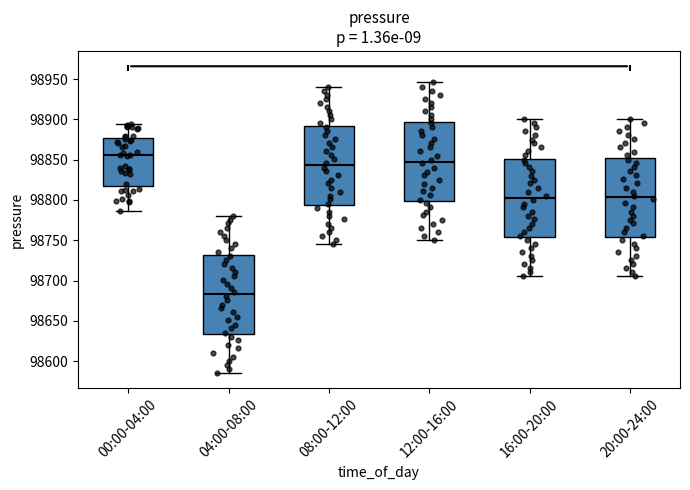

Which box's median line is the highest?

00:00-04:00